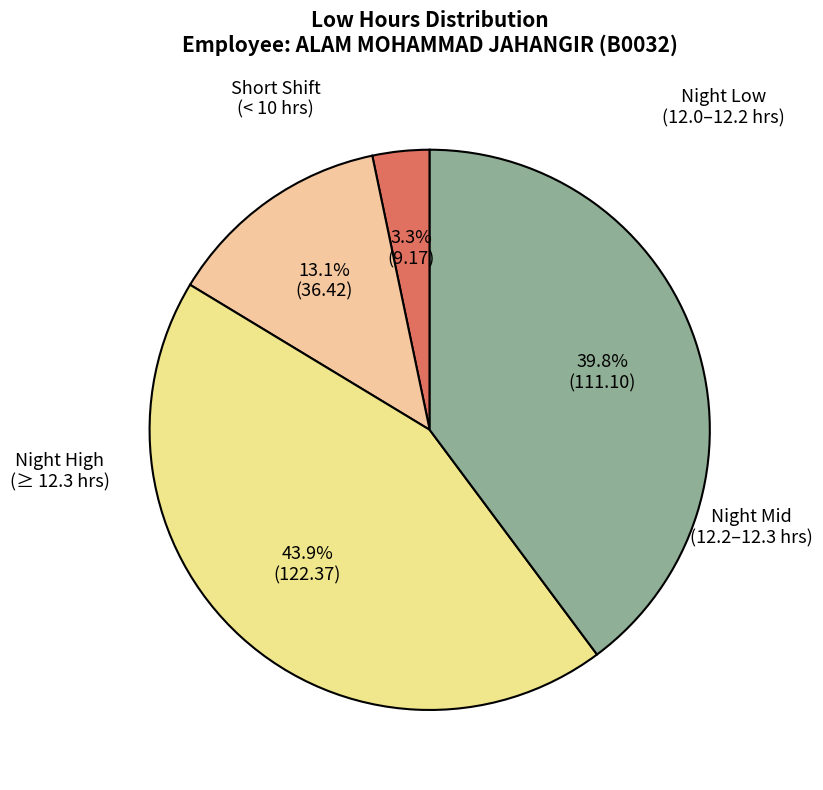

How many slices are in this pie chart?

4